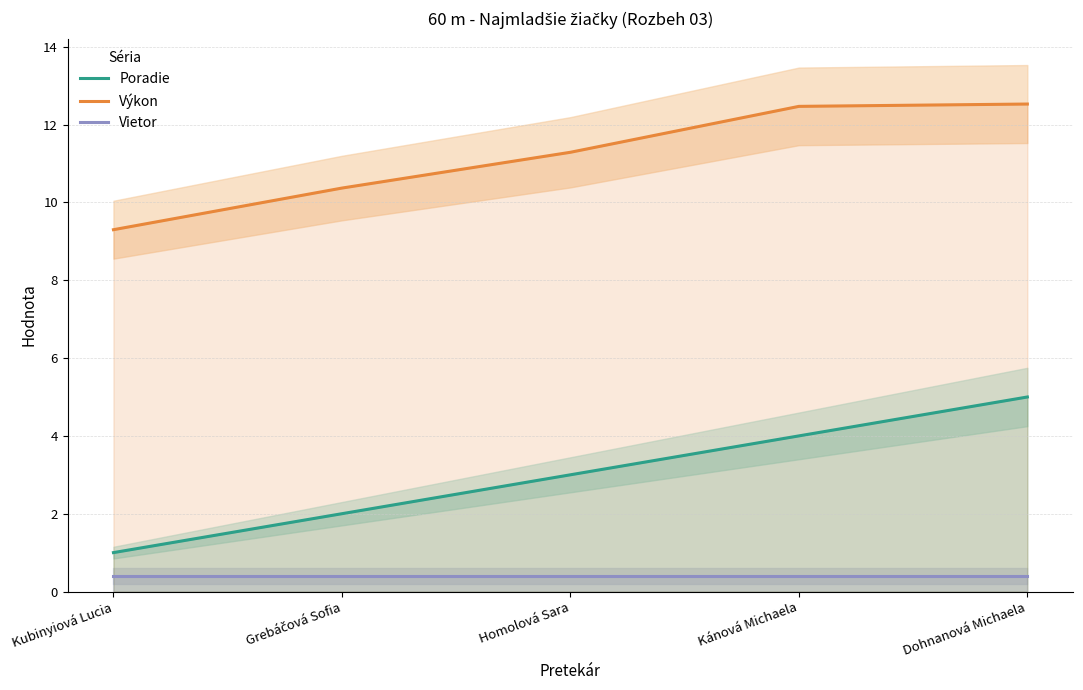

What value does the Poradie series have at Dohnanová Michaela?

5.0